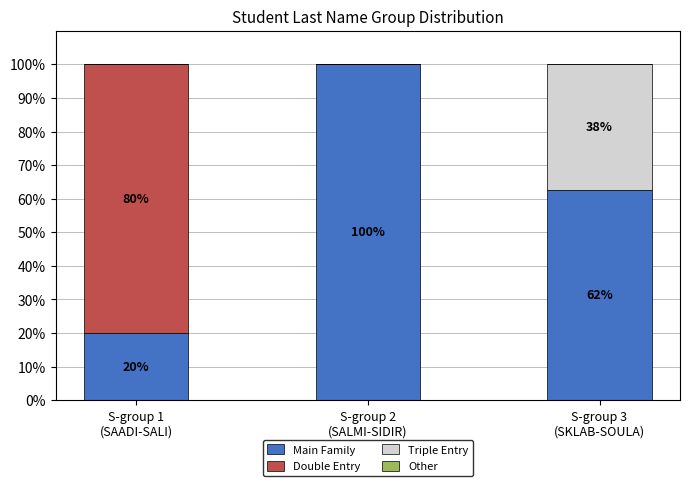

Are the bars horizontal?

No